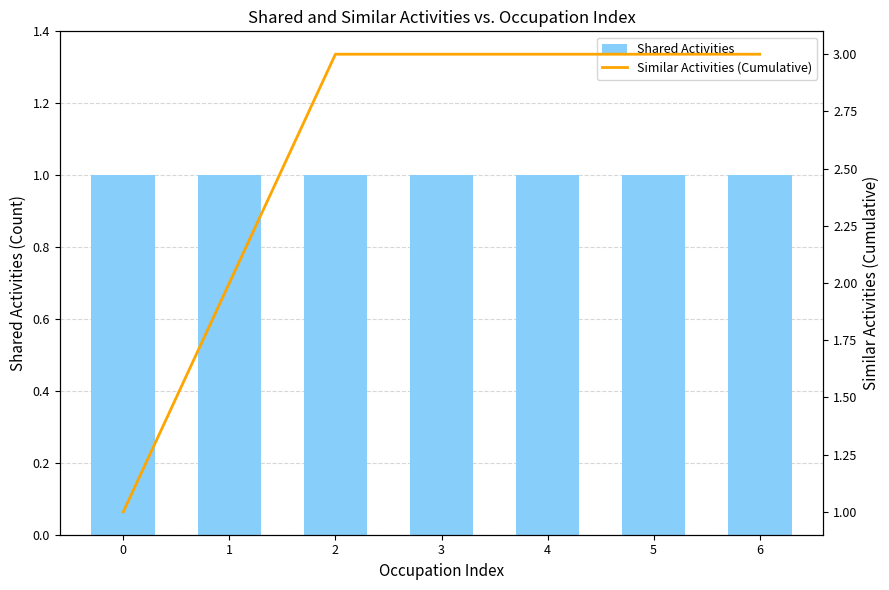

Rank the series by their maximum value, from lowest to highest.

Shared Activities, Similar Activities (Cumulative)